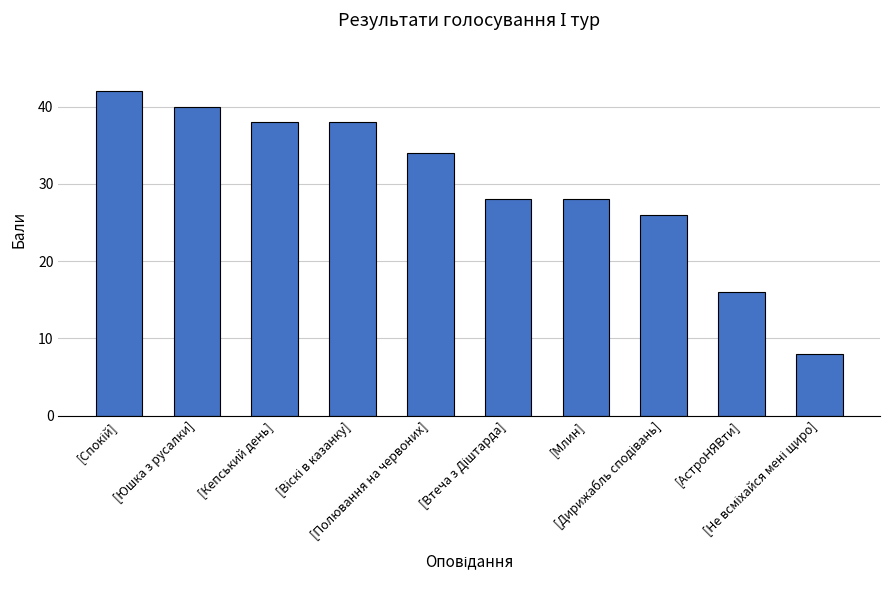

What is the sum of all values?

298